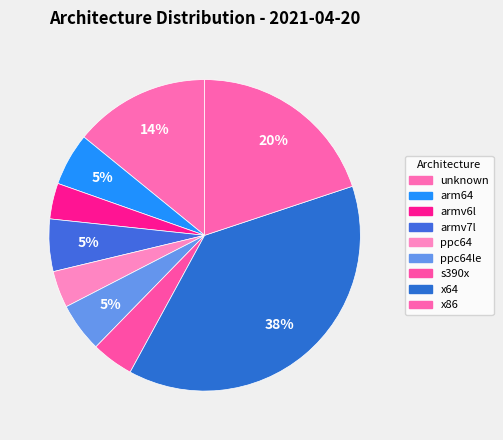

Is there any slice that represents more than half of the pie?

No